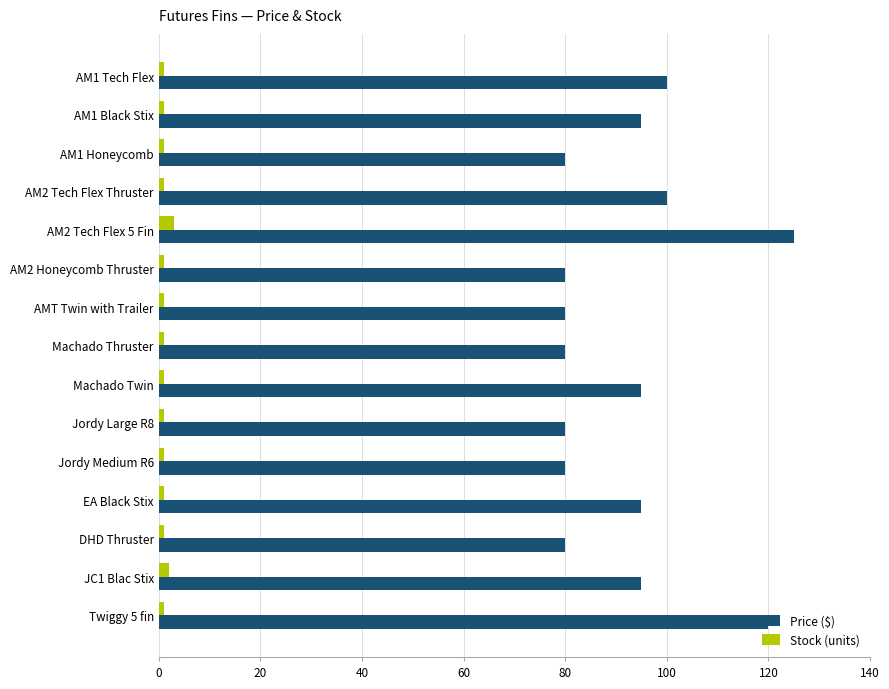

Which series has the largest range (max minus min)?

Price ($)